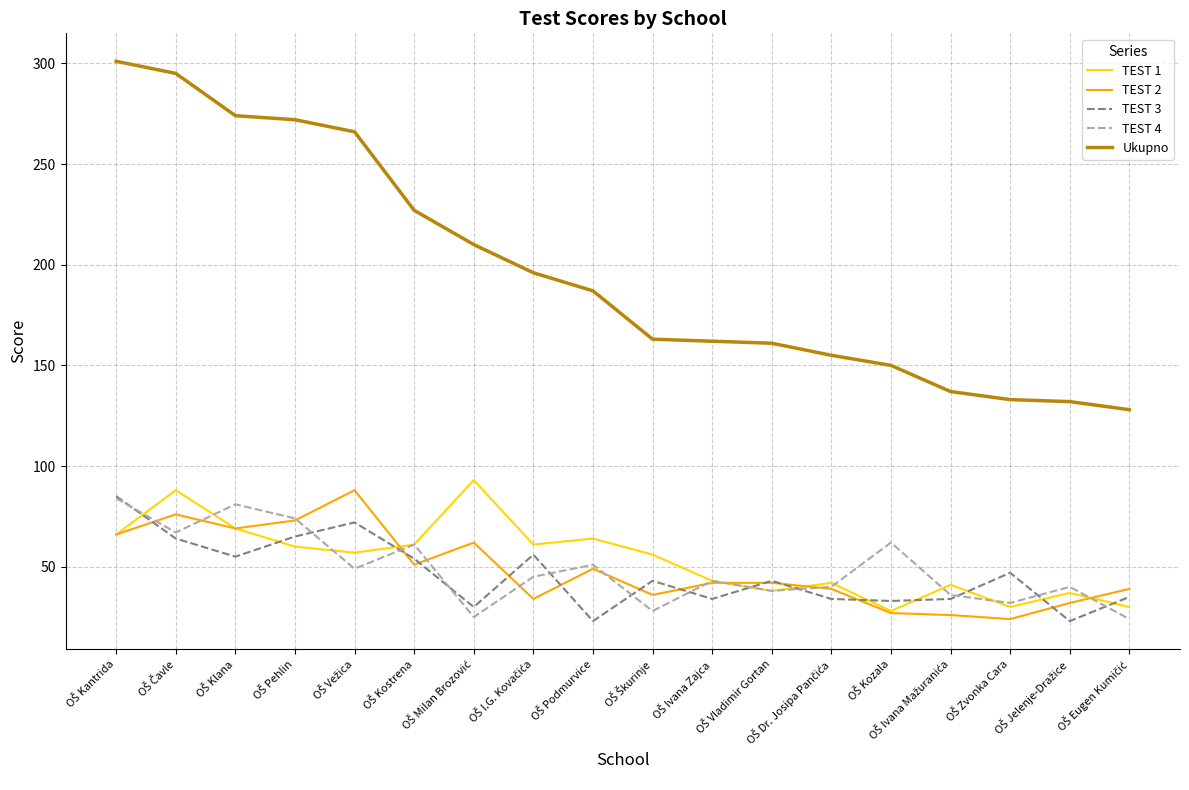

What is the smallest value displayed?

23